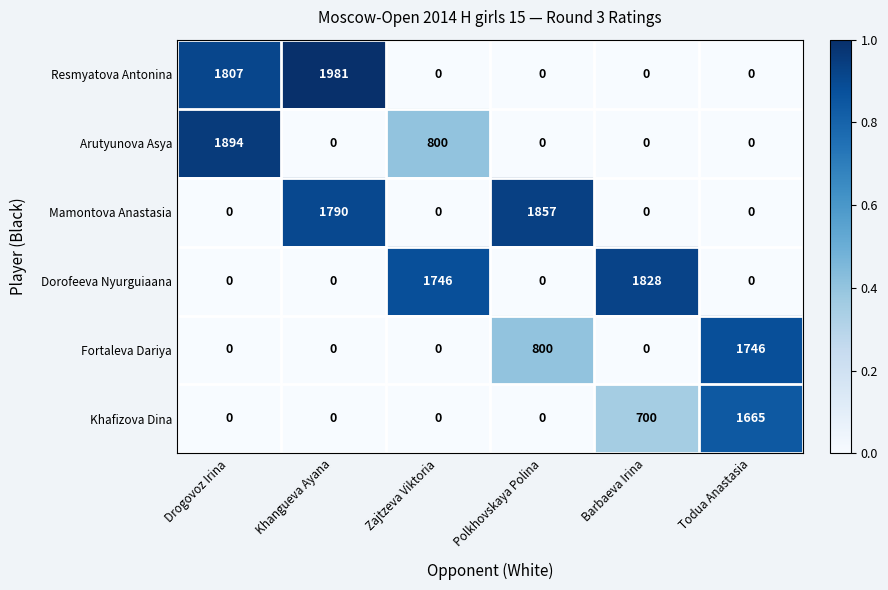

What is the difference between the maximum and minimum values in the Dorofeeva Nyurguiaana series?

1828